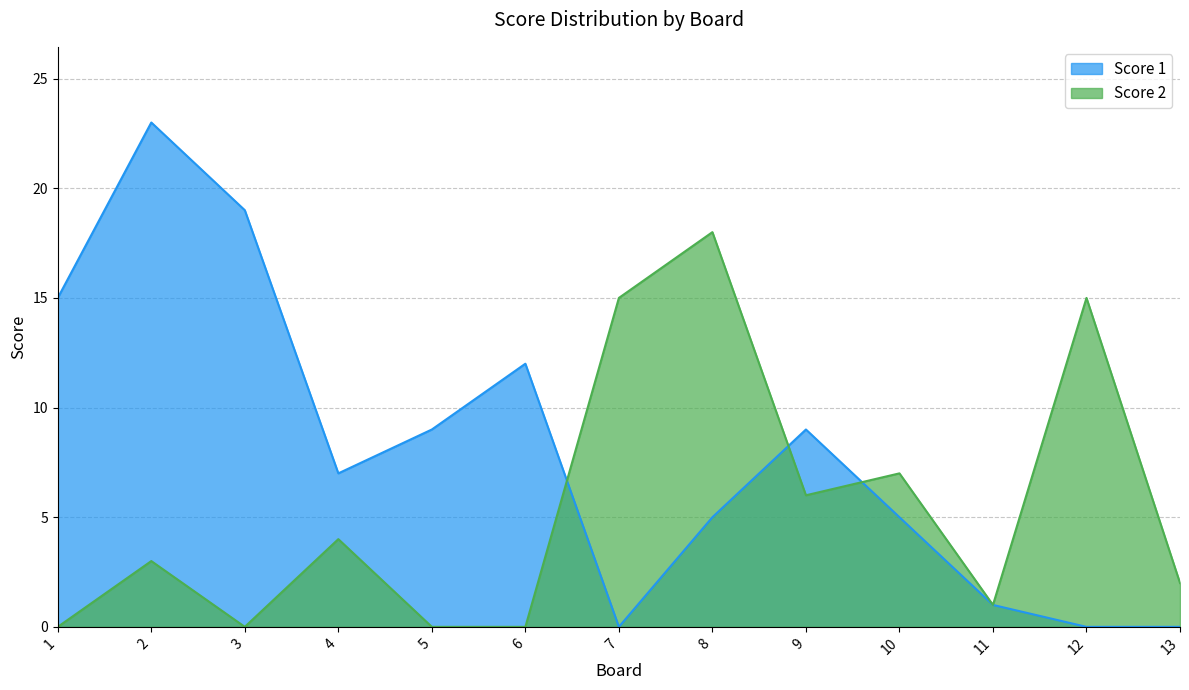

List the labels in order of Score 2 value, largest first.

8, 7, 12, 10, 9, 4, 2, 13, 11, 1, 3, 5, 6